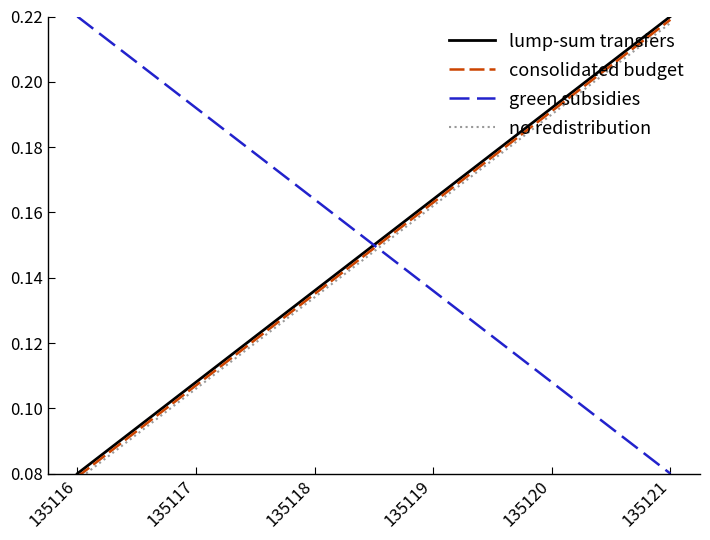

Rank the series at 135121 from highest to lowest value.

lump-sum transfers, consolidated budget, no redistribution, green subsidies